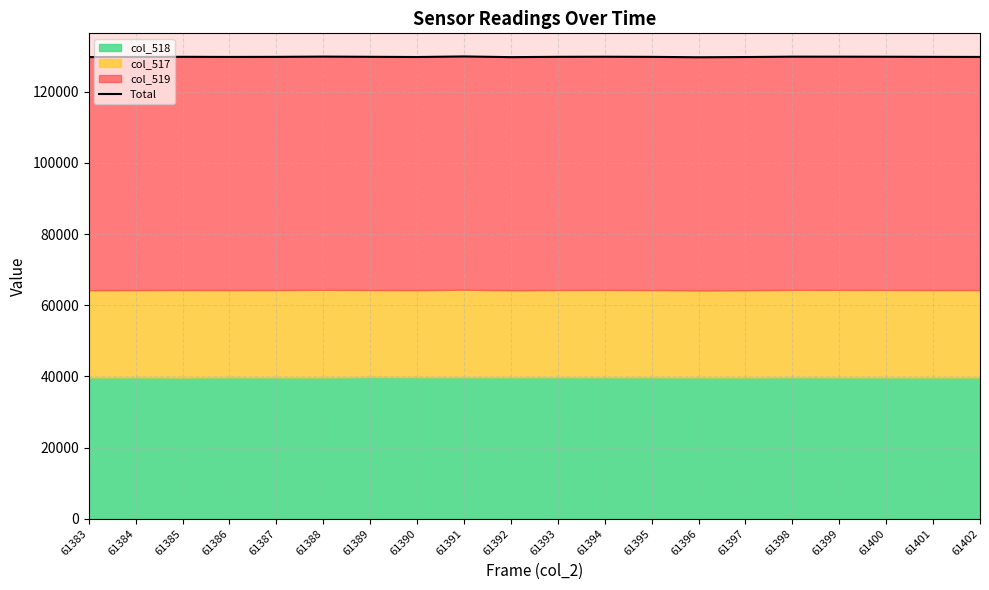

Rank the categories by value from highest to lowest.

61391, 61388, 61398, 61399, 61394, 61400, 61389, 61385, 61393, 61401, 61387, 61395, 61386, 61384, 61402, 61390, 61397, 61383, 61392, 61396